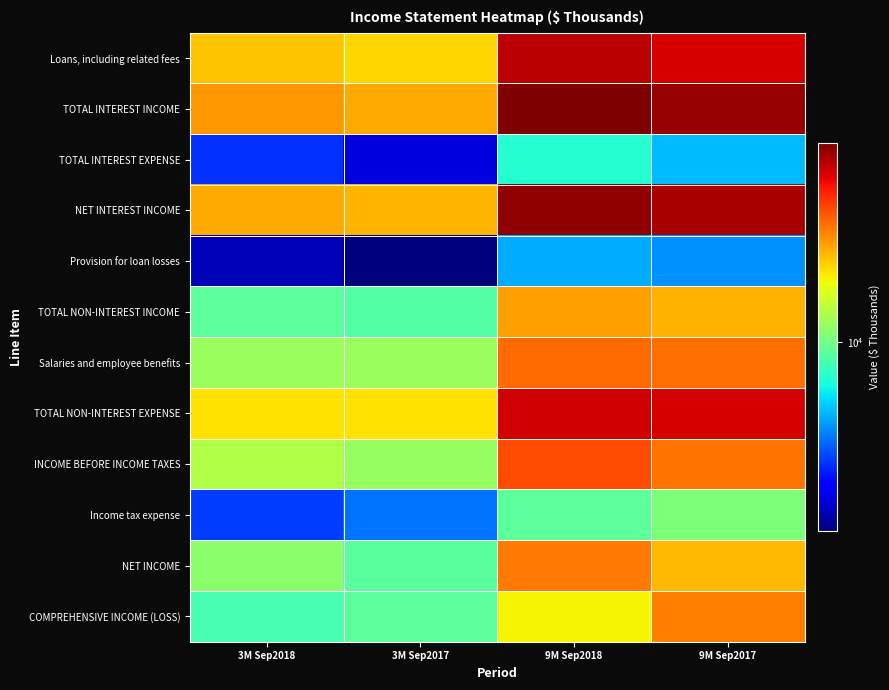

How many distinct data groups are displayed?

12